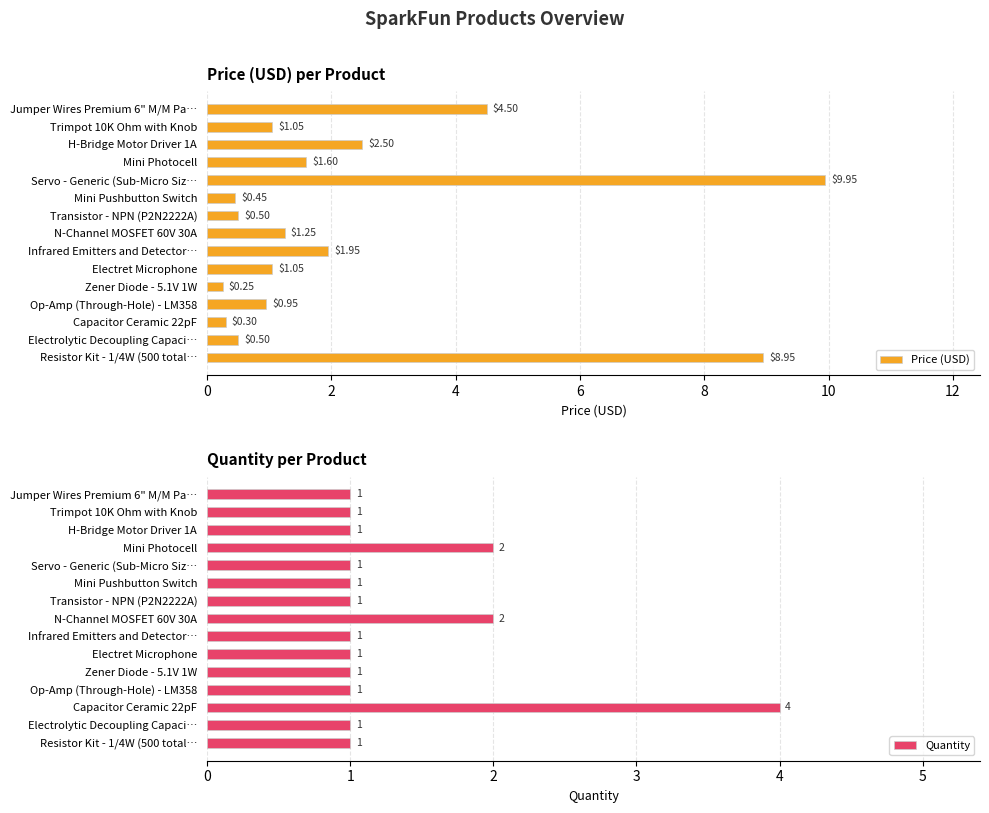

List the series in order of their overall mean, lowest first.

Quantity, Price (USD)